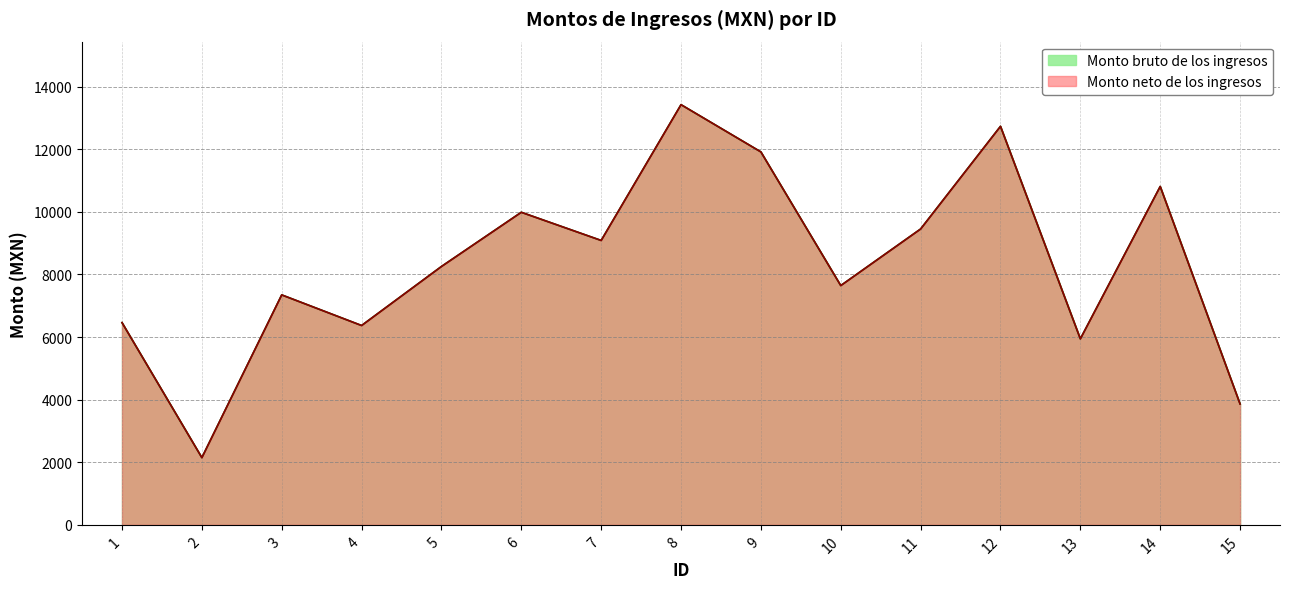

Which series has the largest total across all categories?

Monto bruto de los ingresos